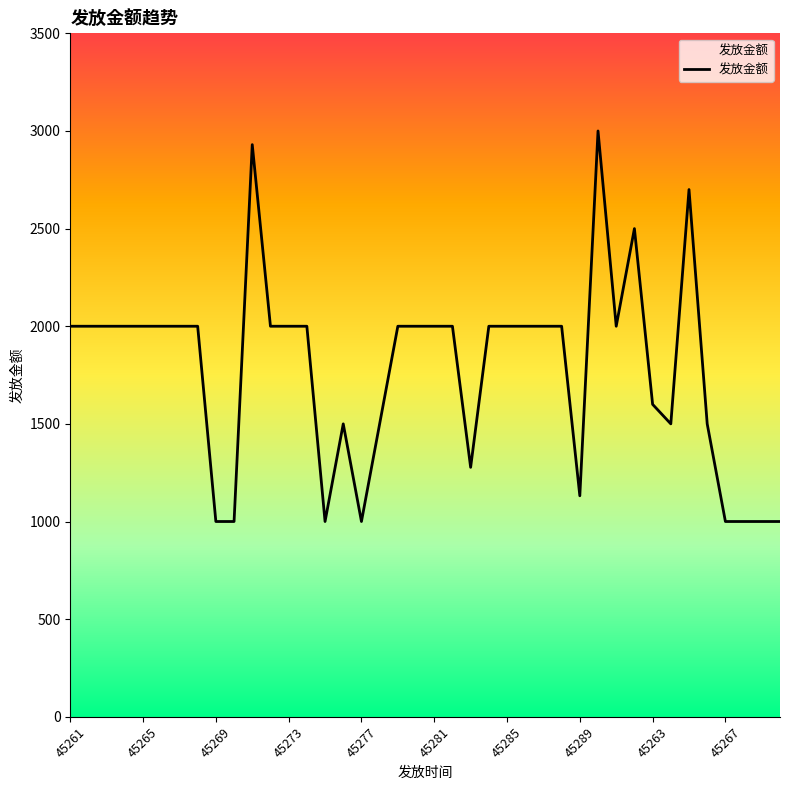

The value at 26 is 1245.2. True or false?

False